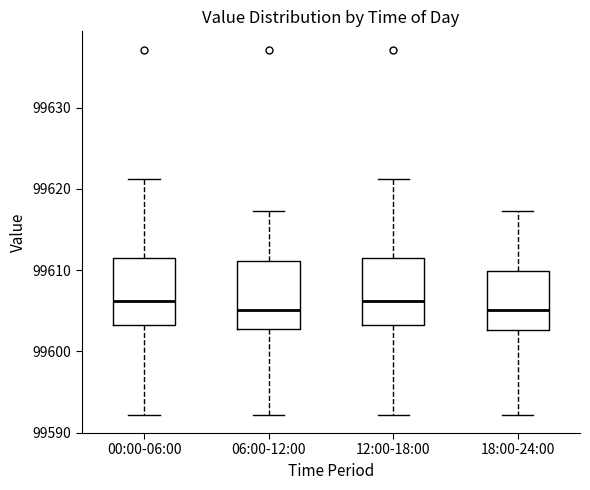

Reading left to right, read every box against the y-axis: the position of its median line, the range the box covers, and the ends of its whiskers. The values are not printed on the chart, so give them approximately, as read against the axis.

00:00-06:00: median 99606, box 99603 to 99611, whiskers 99592 to 99621
06:00-12:00: median 99605, box 99603 to 99611, whiskers 99592 to 99617
12:00-18:00: median 99606, box 99603 to 99611, whiskers 99592 to 99621
18:00-24:00: median 99605, box 99603 to 99610, whiskers 99592 to 99617